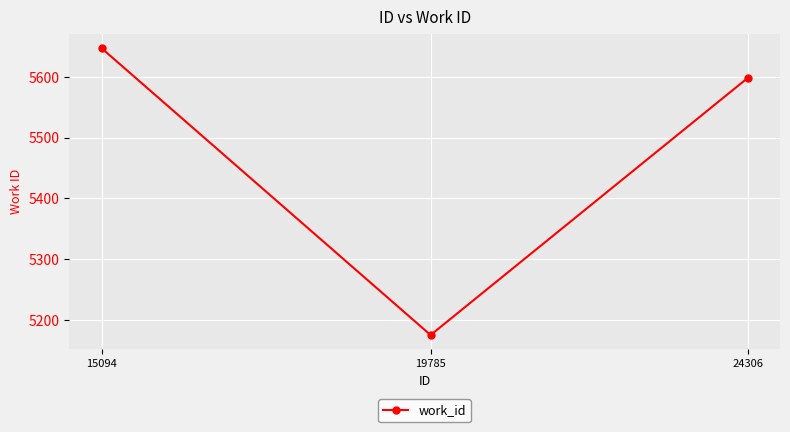

How many lines are shown in the chart?

1